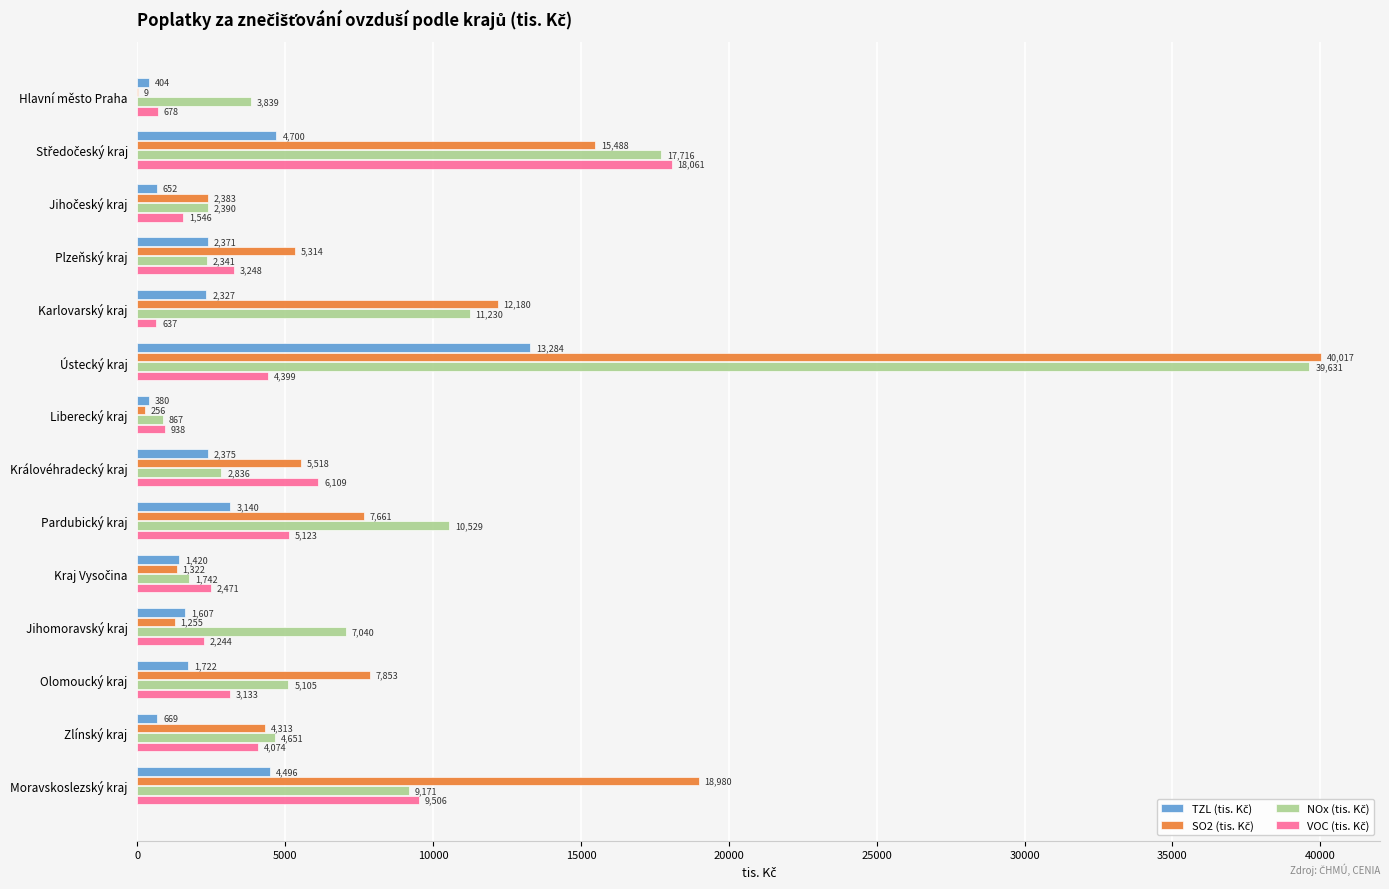

Which label corresponds to the largest value in the chart?

Ústecký kraj